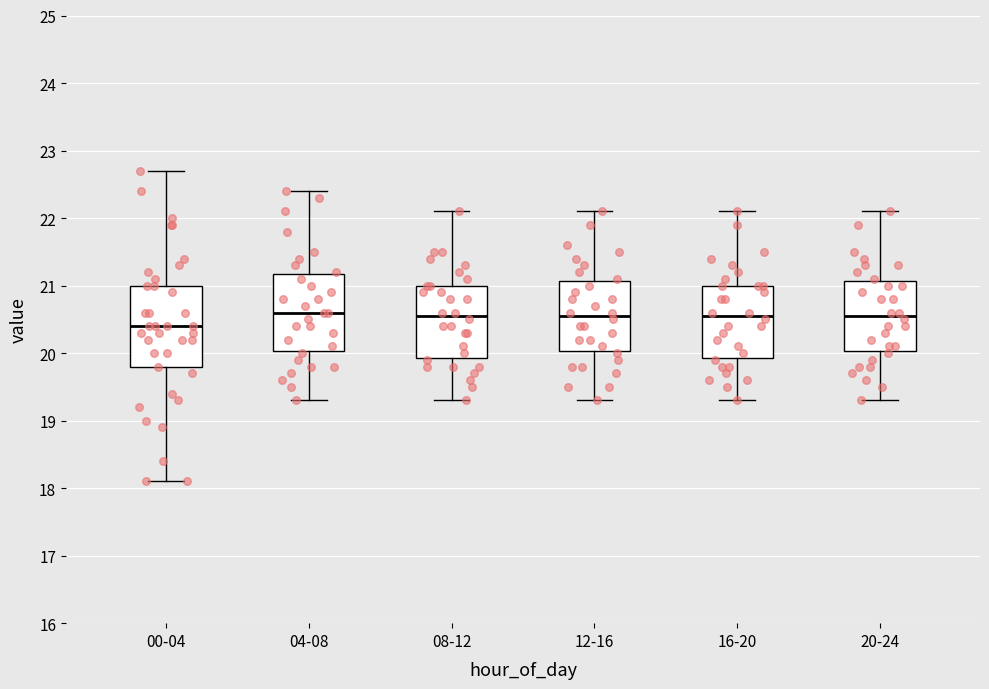

Which box's median line is the lowest?

00-04